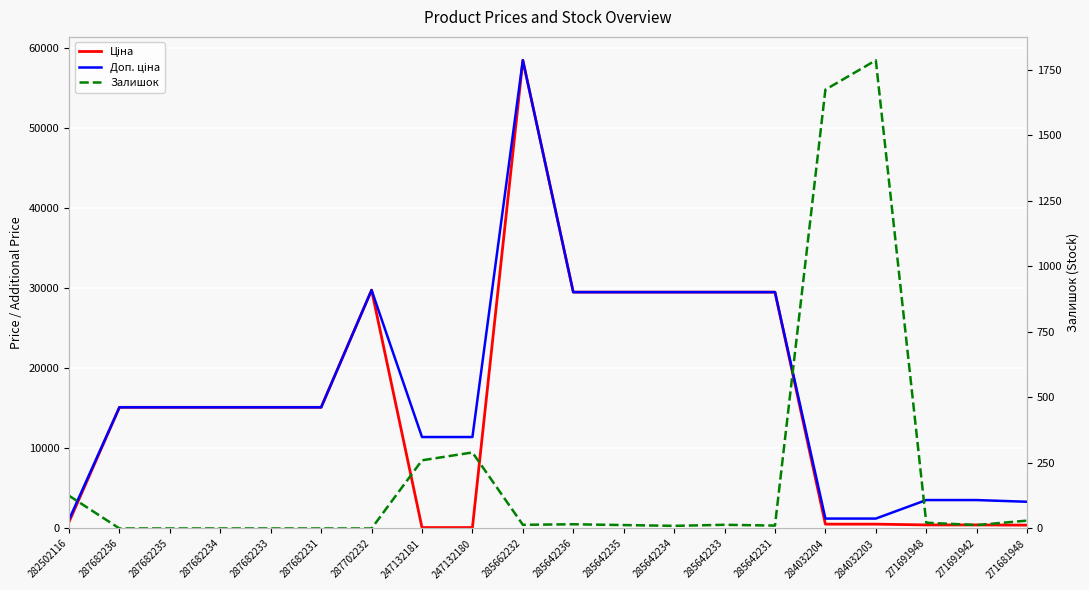

Is this an area chart (filled region under the line)?

No